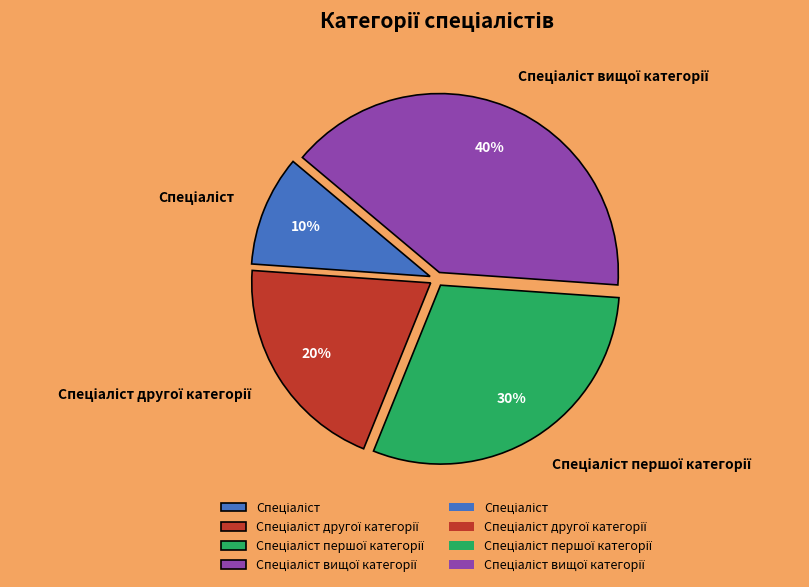

Does any single category account for the majority?

No